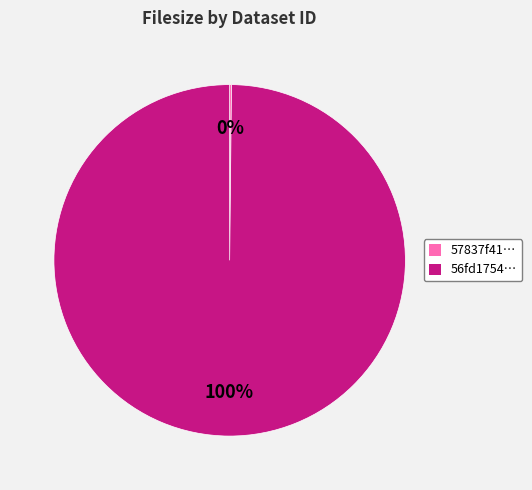

To the nearest percent, what is the average slice percentage?

50%